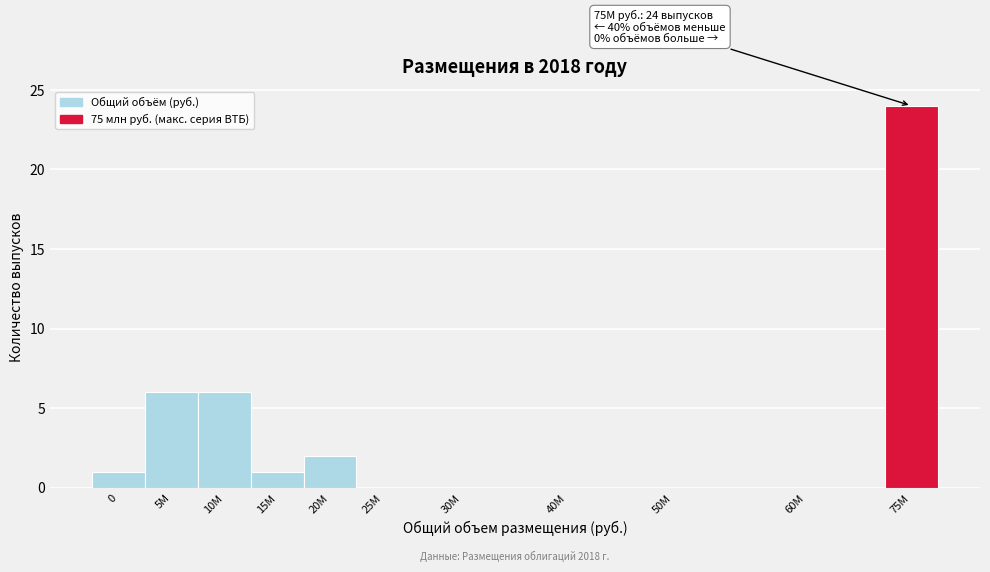

Reading left to right, transcribe all the data shown in this chart.

0=1	5M=6	10M=6	15M=1	20M=2	25M=0	30M=0	40M=0	50M=0	60M=0	75M=24